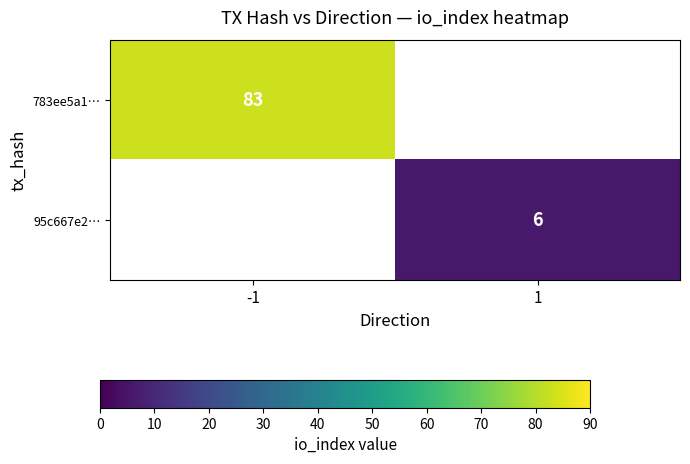

The 95c667e2… series shows 6 at 1. True or false?

True